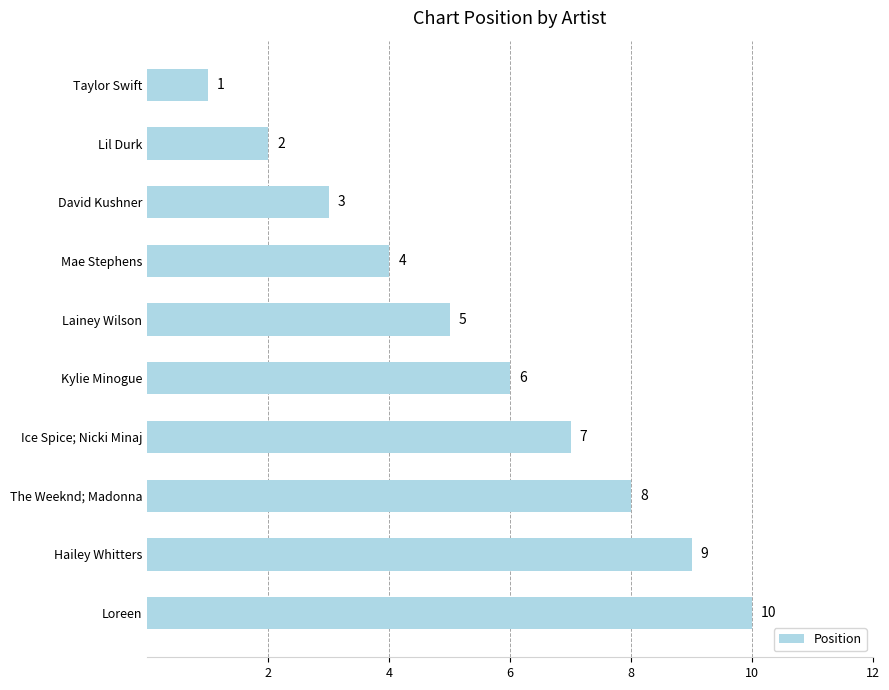

At which label is the value closest to 5?

Lainey Wilson